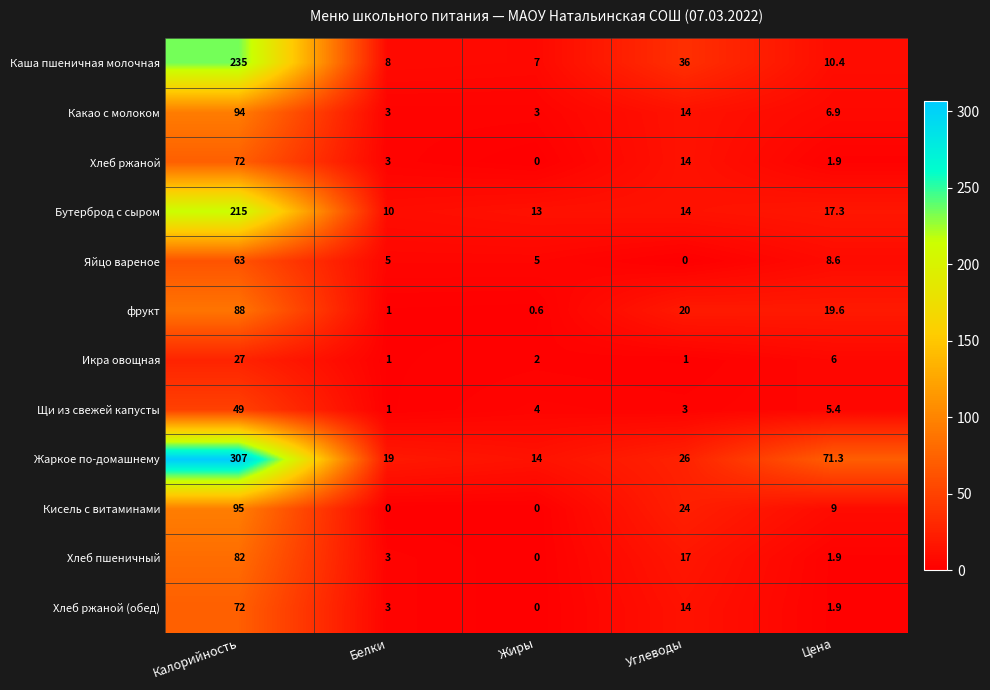

Is it true that Щи из свежей капусты equals 1.5 at Жиры?

False